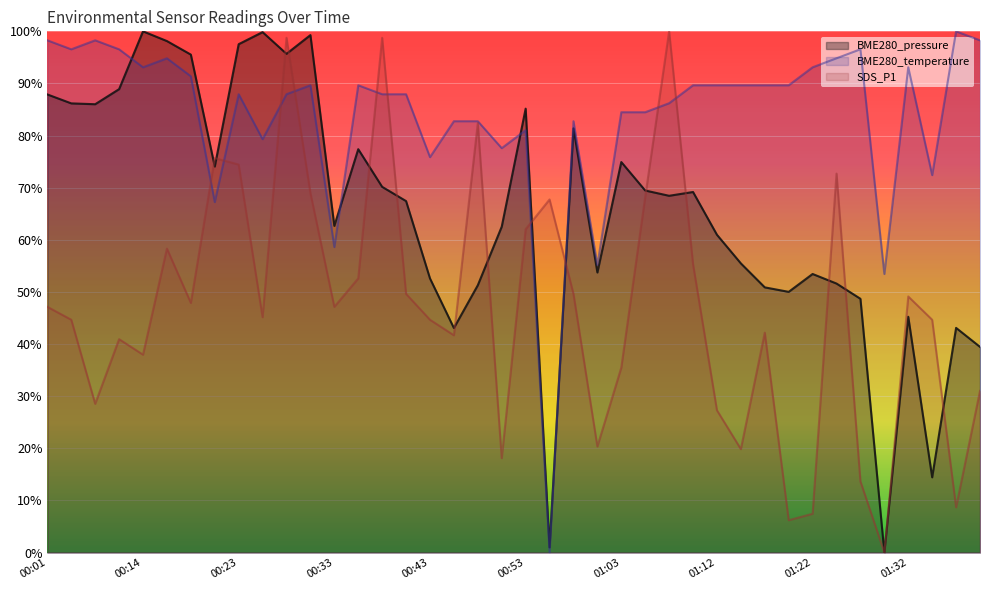

True or false: BME280_temperature and SDS_P1 intersect in this chart.

True